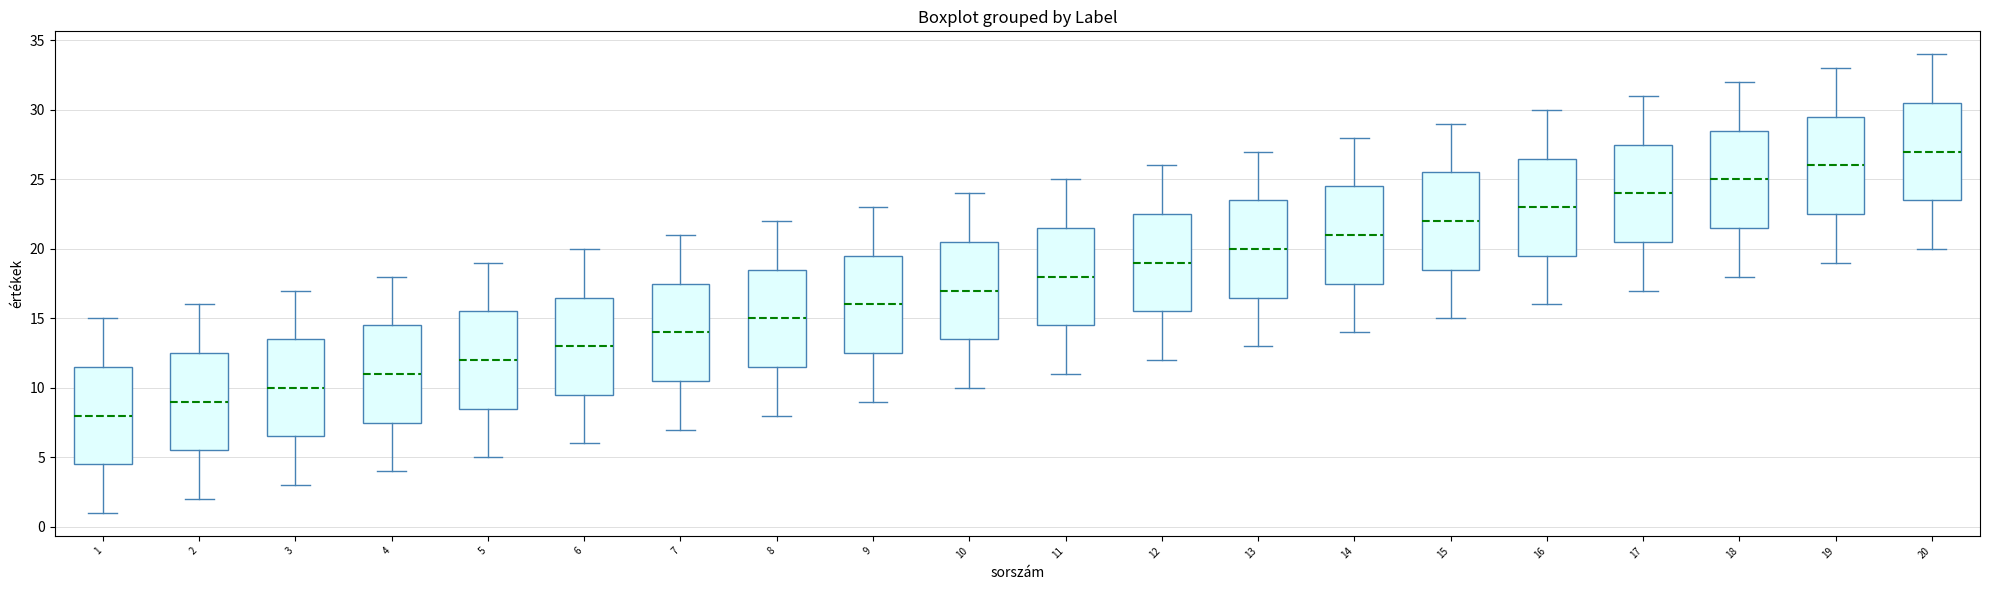

Where does the median line of the box at x = 12 sit on the y-axis? The values are not printed on the chart, so give them approximately, as read against the axis.

19.0